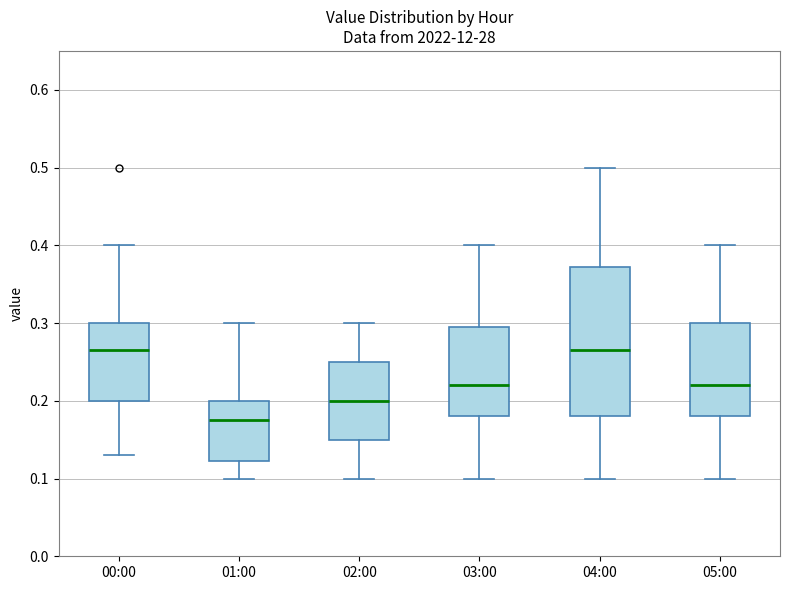

Comparing the boxes themselves (not the whiskers), which one is the tallest?

04:00